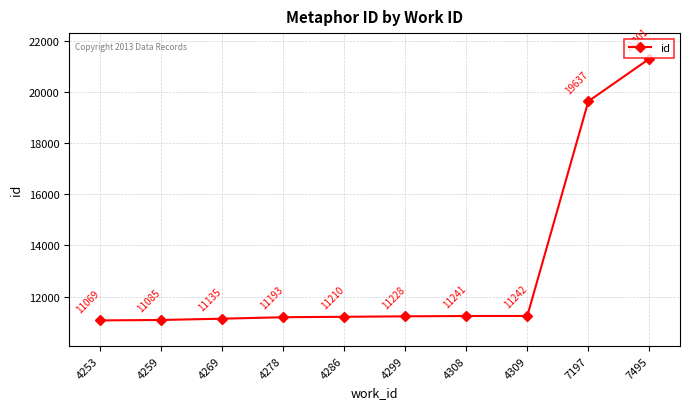

Which category has the highest value across all series?

7495